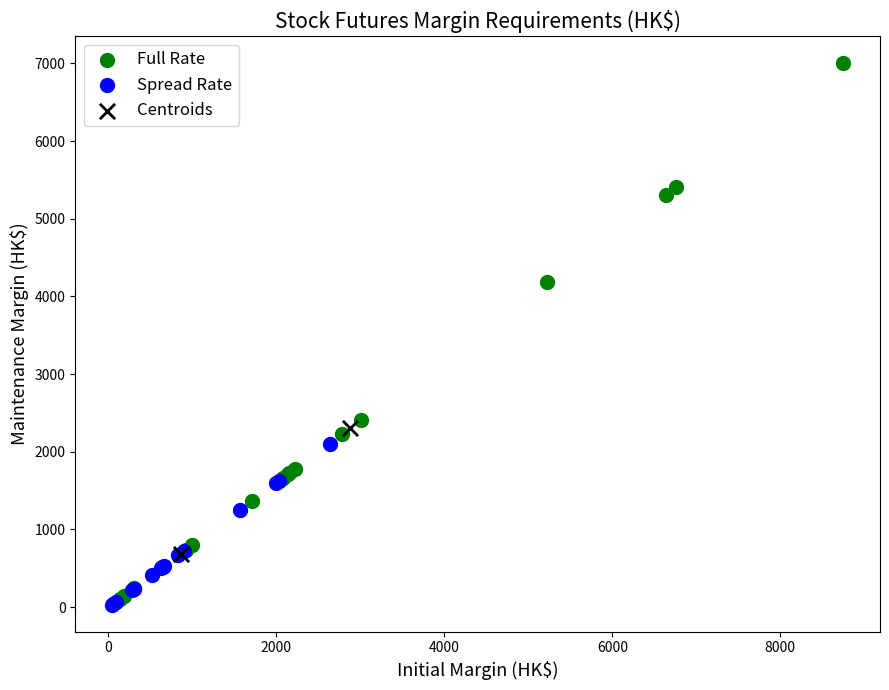

What are all the series names shown in the legend?

Full Rate, Spread Rate, Centroids